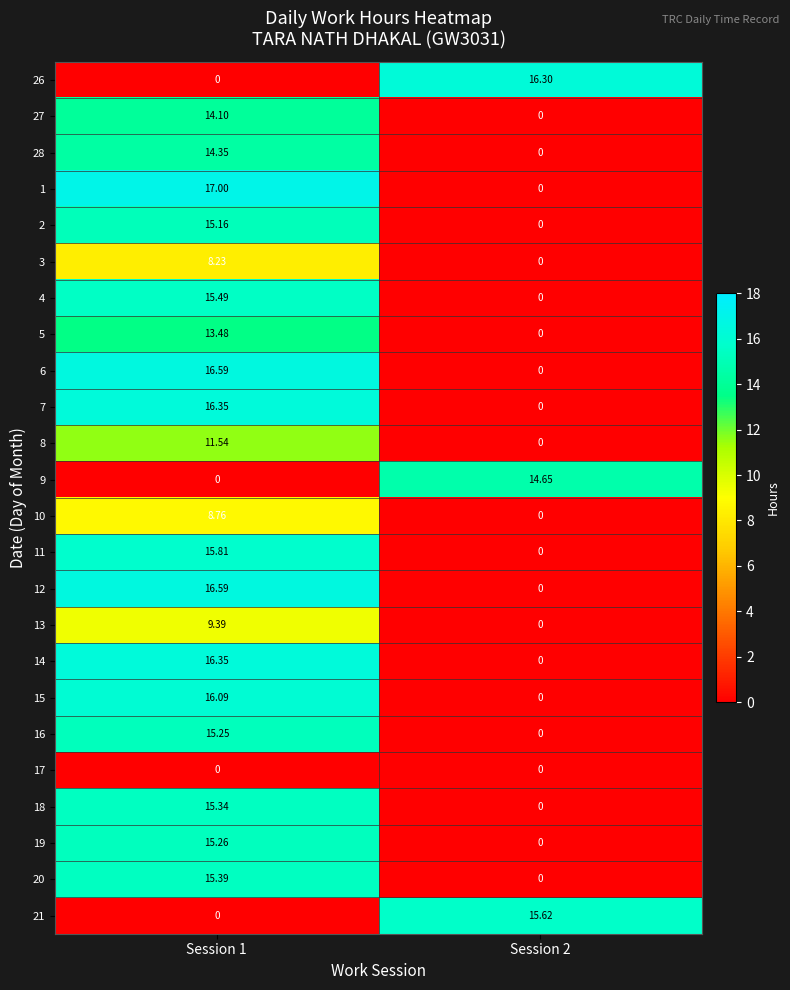

Reading left to right, list all the values displayed in this chart.

26: Session 1=0.0	Session 2=16.3
27: Session 1=14.1	Session 2=0.0
28: Session 1=14.3	Session 2=0.0
1: Session 1=17.0	Session 2=0.0
2: Session 1=15.2	Session 2=0.0
3: Session 1=8.2	Session 2=0.0
4: Session 1=15.5	Session 2=0.0
5: Session 1=13.5	Session 2=0.0
6: Session 1=16.6	Session 2=0.0
7: Session 1=16.4	Session 2=0.0
8: Session 1=11.5	Session 2=0.0
9: Session 1=0.0	Session 2=14.7
10: Session 1=8.8	Session 2=0.0
11: Session 1=15.8	Session 2=0.0
12: Session 1=16.6	Session 2=0.0
13: Session 1=9.4	Session 2=0.0
14: Session 1=16.4	Session 2=0.0
15: Session 1=16.1	Session 2=0.0
16: Session 1=15.2	Session 2=0.0
17: Session 1=0.0	Session 2=0.0
18: Session 1=15.3	Session 2=0.0
19: Session 1=15.3	Session 2=0.0
20: Session 1=15.4	Session 2=0.0
21: Session 1=0.0	Session 2=15.6